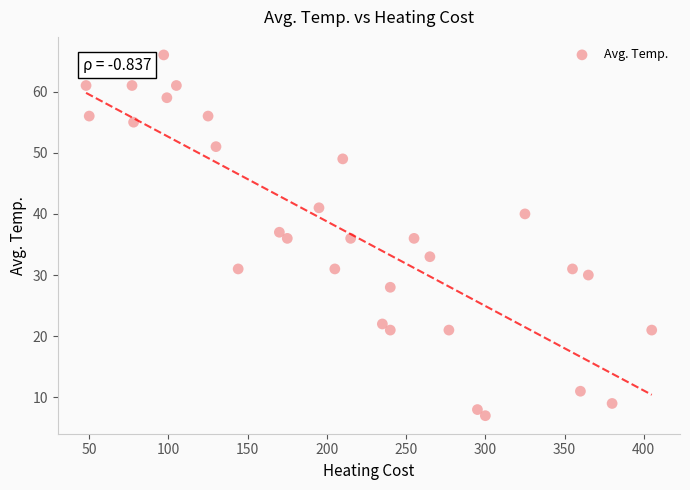

What is the range of Y values (max minus min)?

59